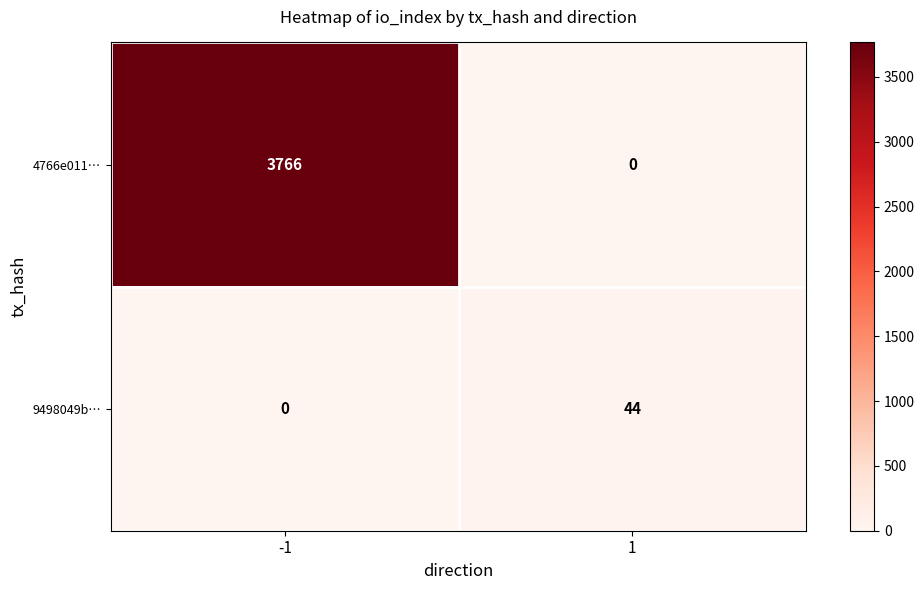

What is the difference between the maximum and minimum values in the 4766e011… series?

3766